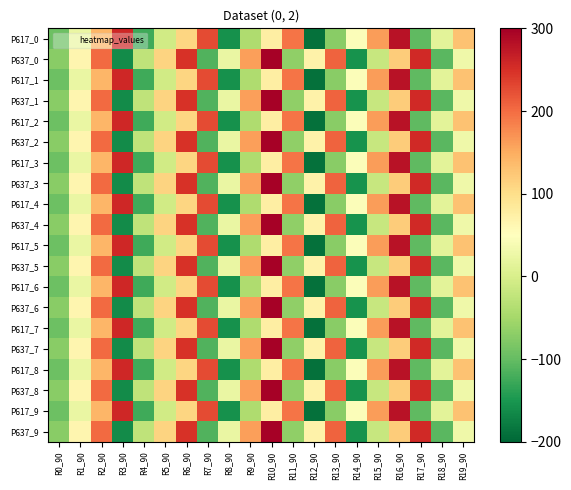

How many distinct data groups are displayed?

20